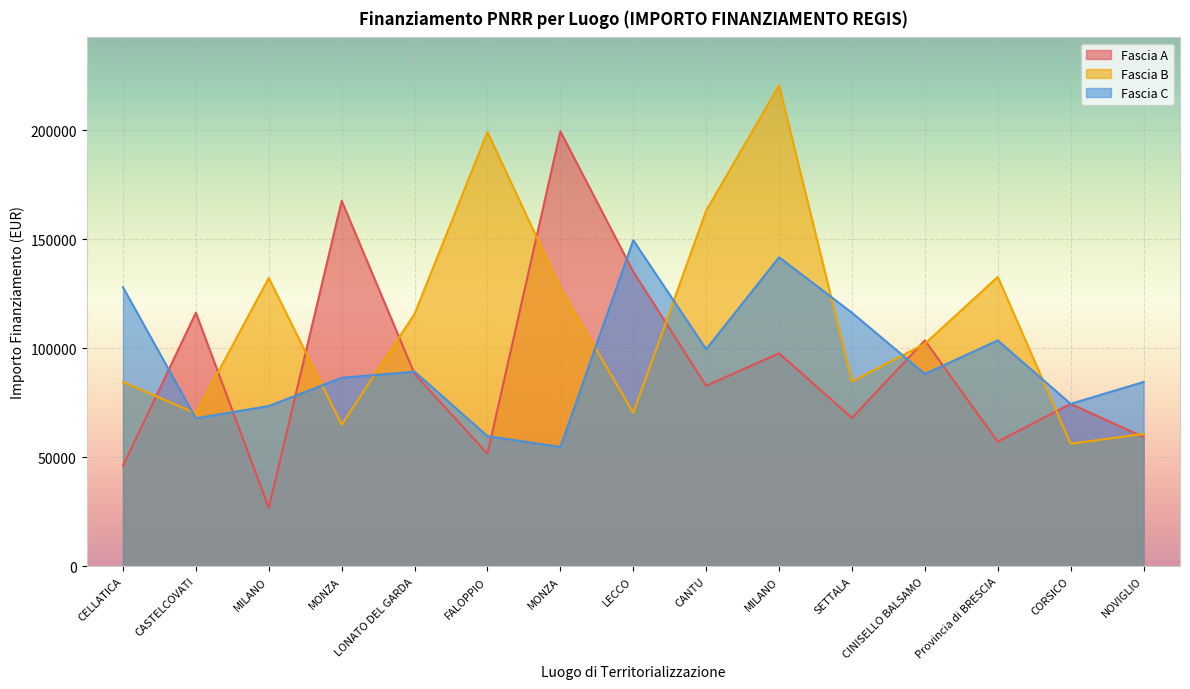

How many interior local peaks does the Fascia C series have?

4